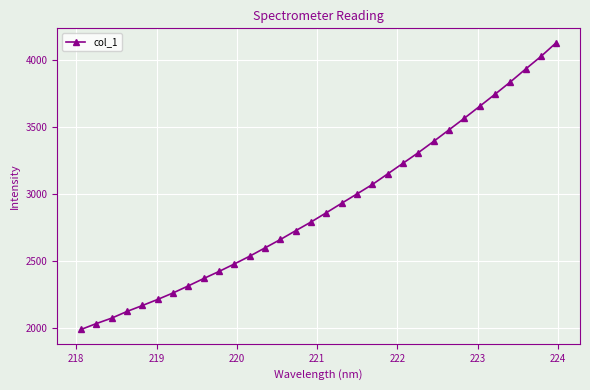

What is the maximum value shown in the chart?

4130.8